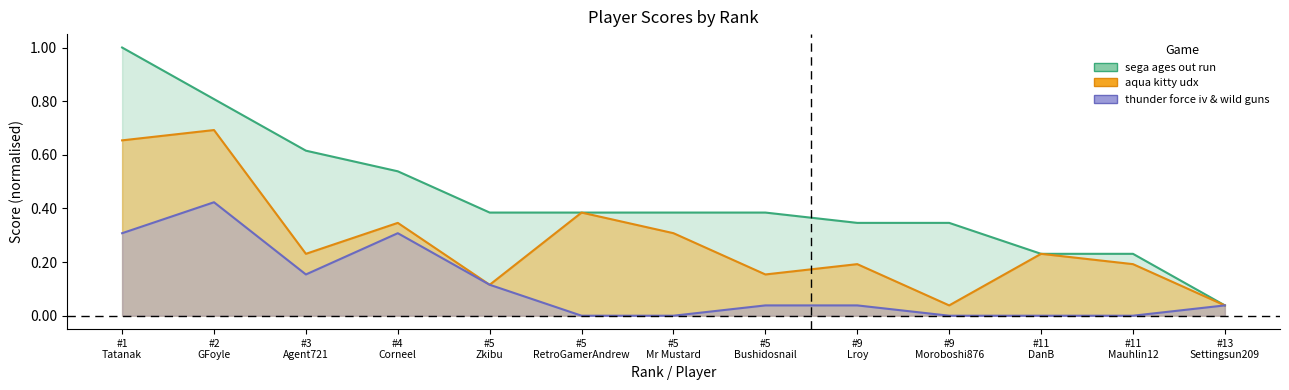

What is the average value of the total score series?

0.4